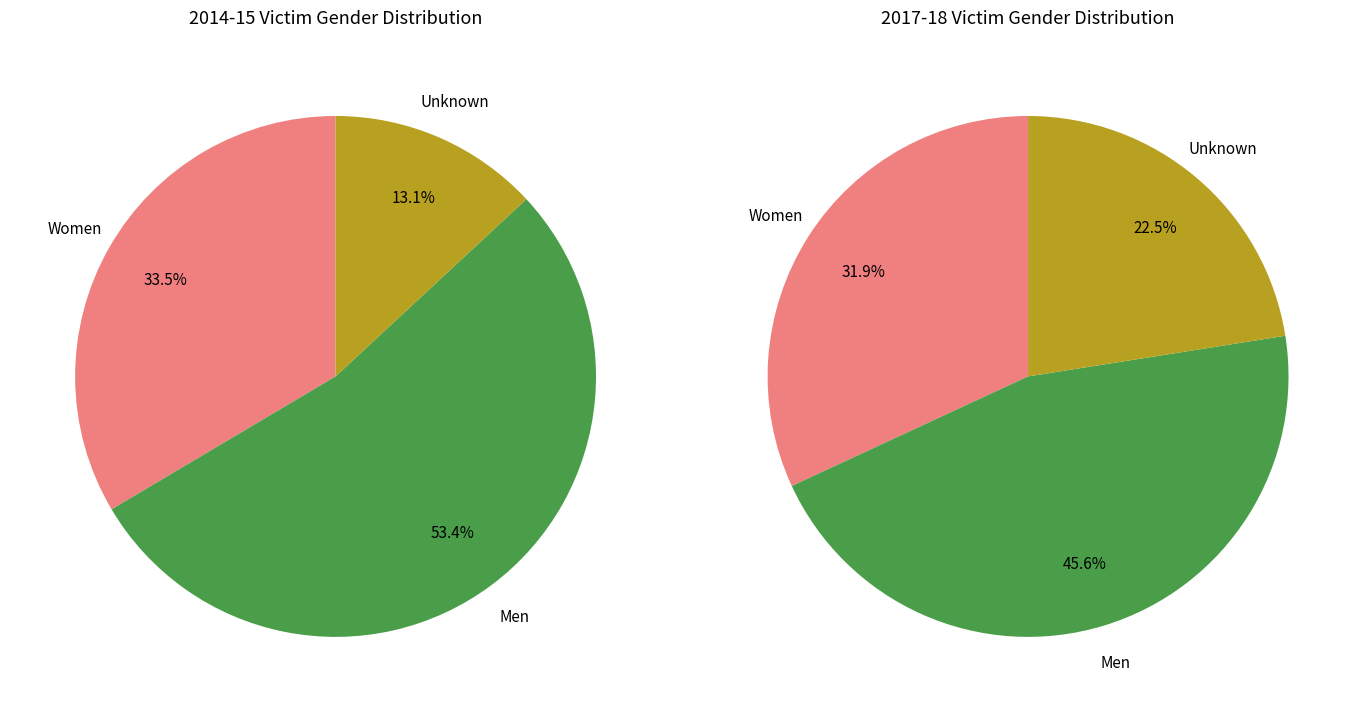

How many slices are in this pie chart?

3